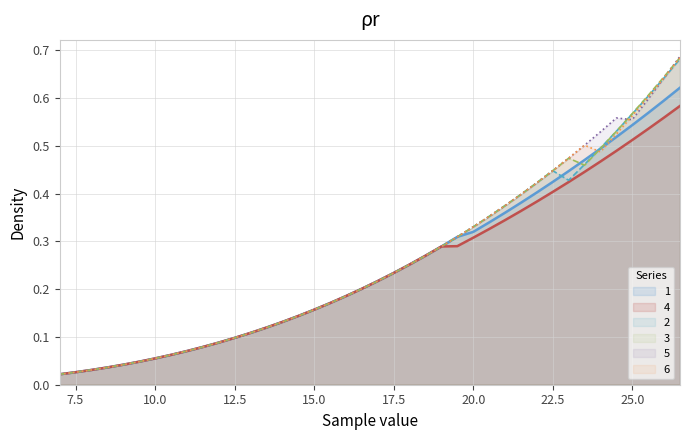

At how many categories does at least one series exceed 0?

40